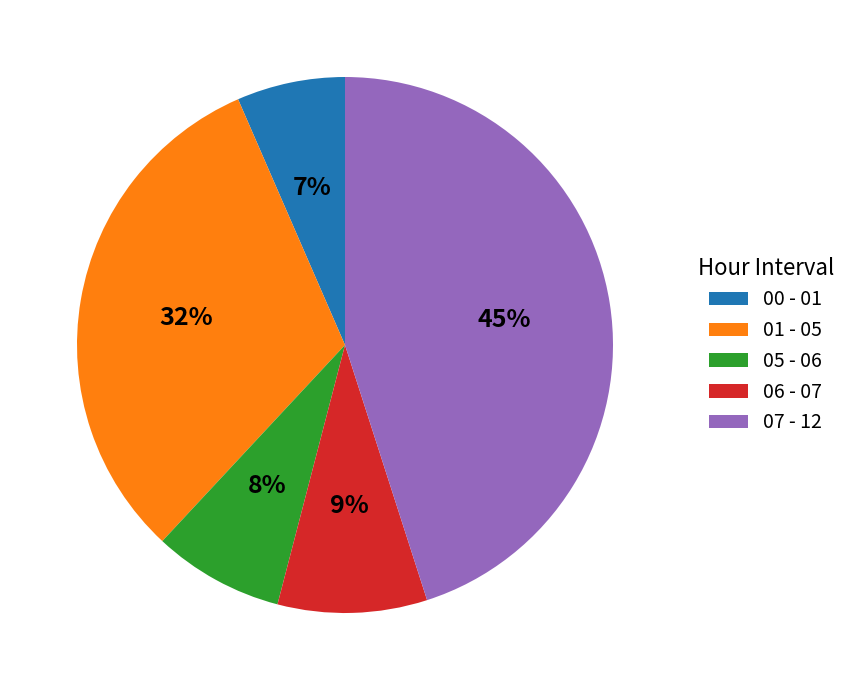

Which slice is the smallest?

00 - 01